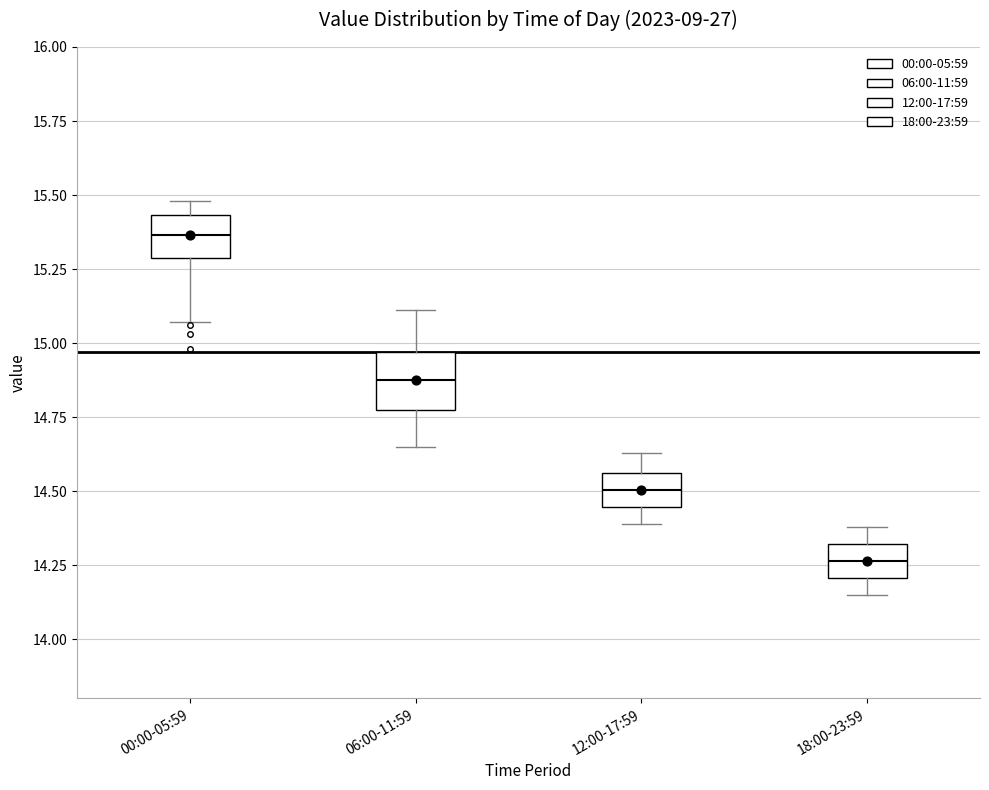

Reading left to right, read every box against the y-axis: the position of its median line, the range the box covers, and the ends of its whiskers. The values are not printed on the chart, so give them approximately, as read against the axis.

00:00-05:59: median 15.35, box 15.30 to 15.45, whiskers 15.05 to 15.50
06:00-11:59: median 14.90, box 14.75 to 14.95, whiskers 14.65 to 15.10
12:00-17:59: median 14.50, box 14.45 to 14.55, whiskers 14.40 to 14.65
18:00-23:59: median 14.25, box 14.20 to 14.30, whiskers 14.15 to 14.40